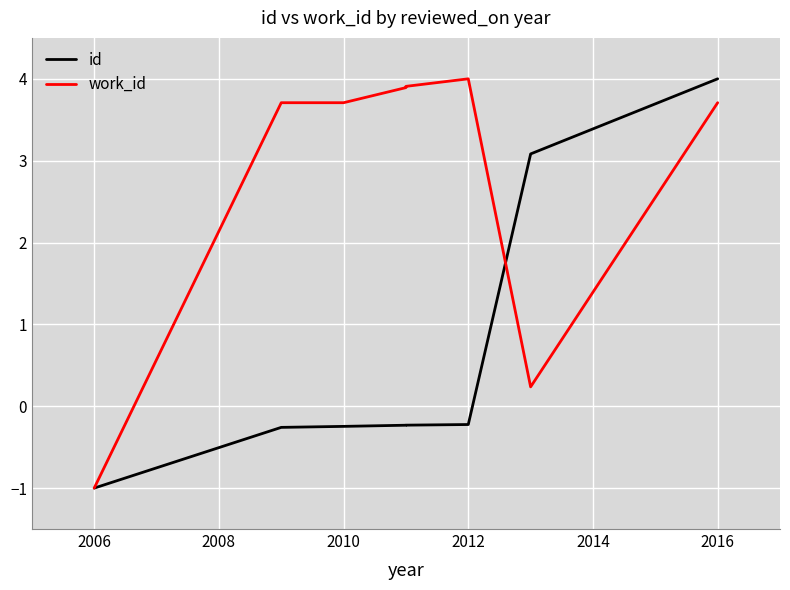

True or false: id has more than 1 points higher than both neighbors.

False